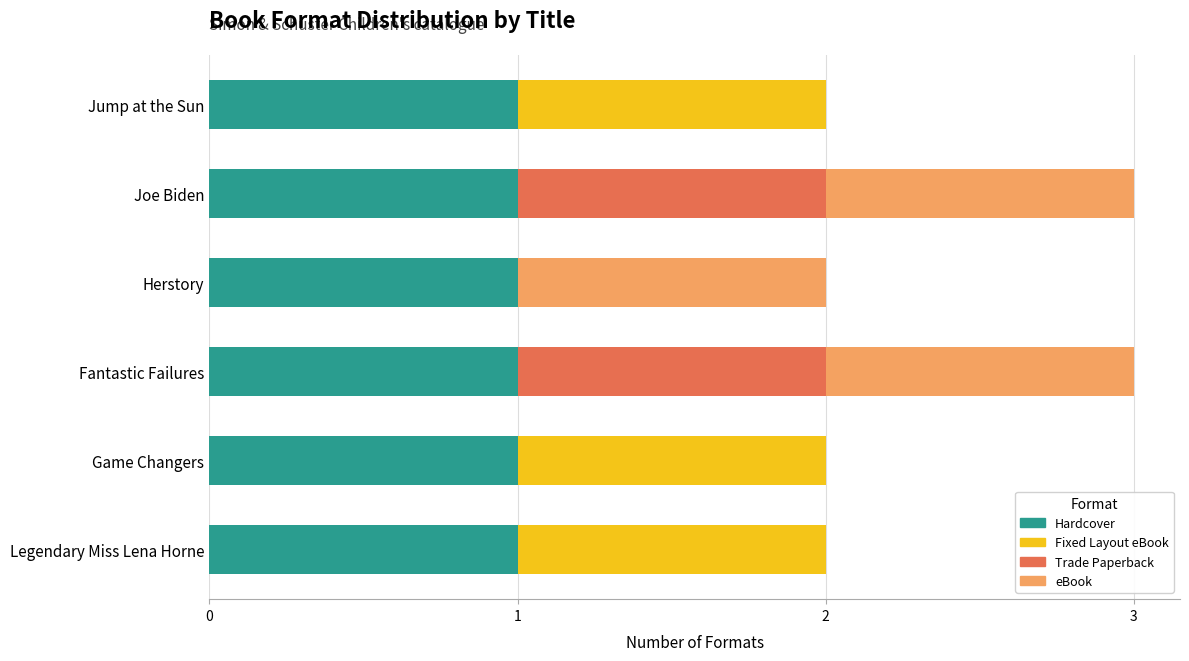

What are all the series names shown in the legend?

Hardcover, Fixed Layout eBook, Trade Paperback, eBook